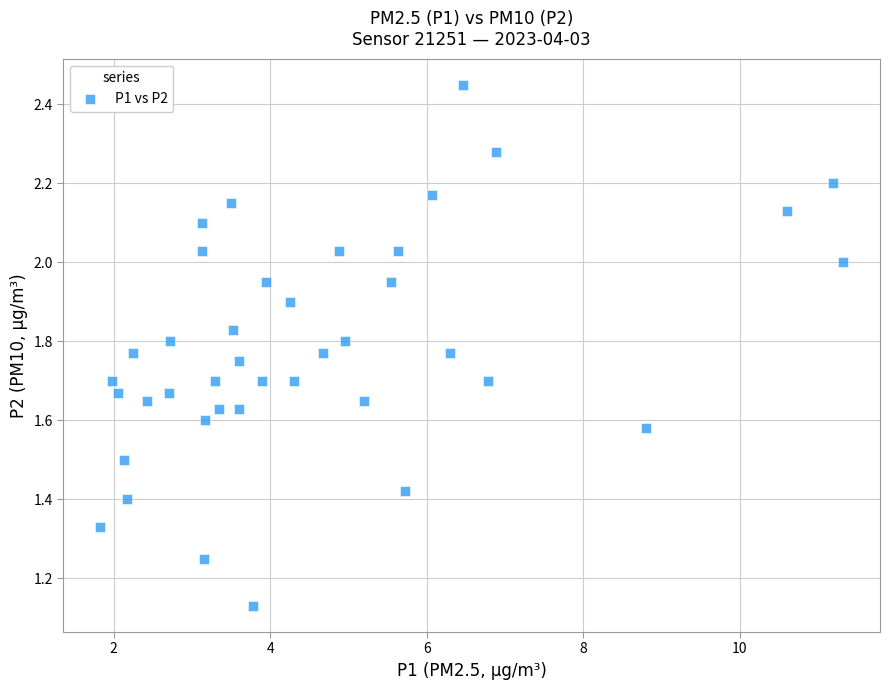

What is the range of X values (max minus min)?

9.5